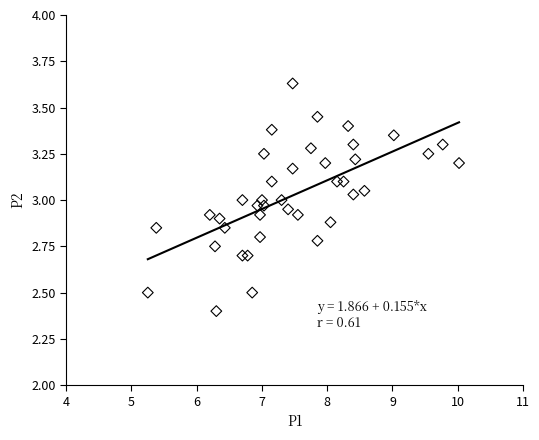

What is the range of Y values (max minus min)?

1.2